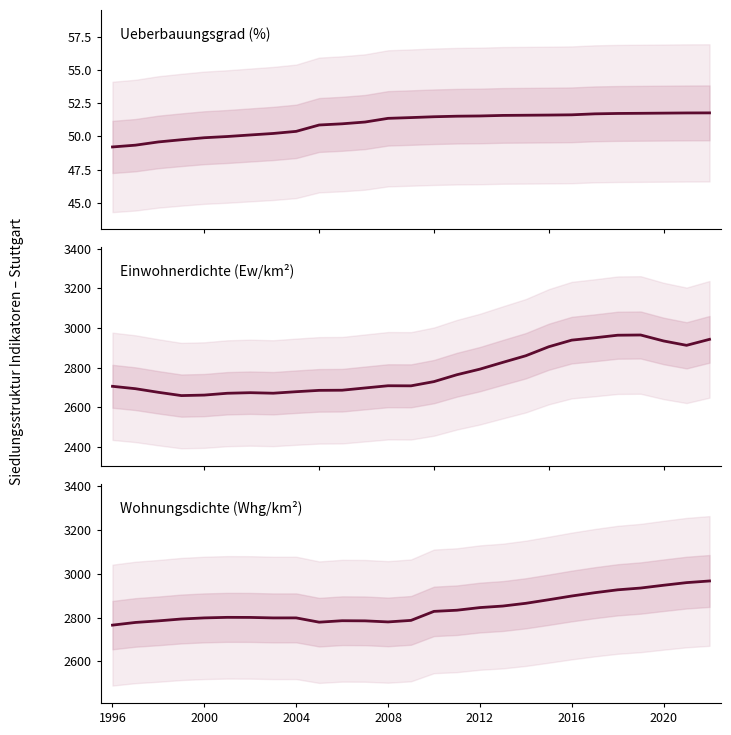

Where does the Einwohnerdichte series first go above 2708?

2008